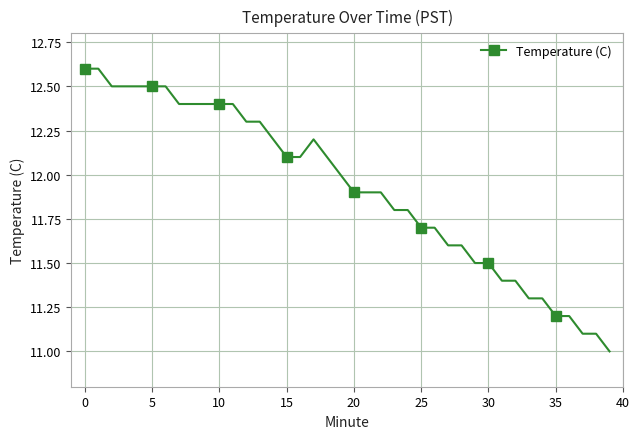

What is the smallest value displayed?

11.0